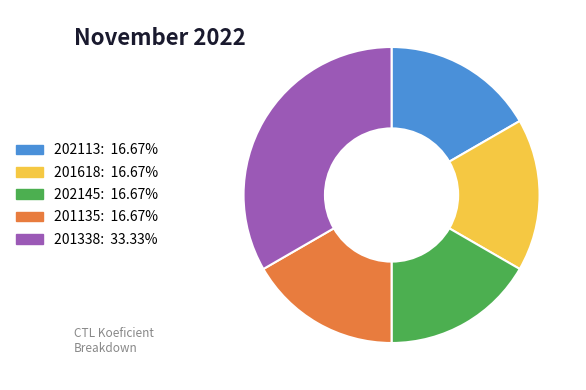

Does 201135 represent more than half of the total?

No